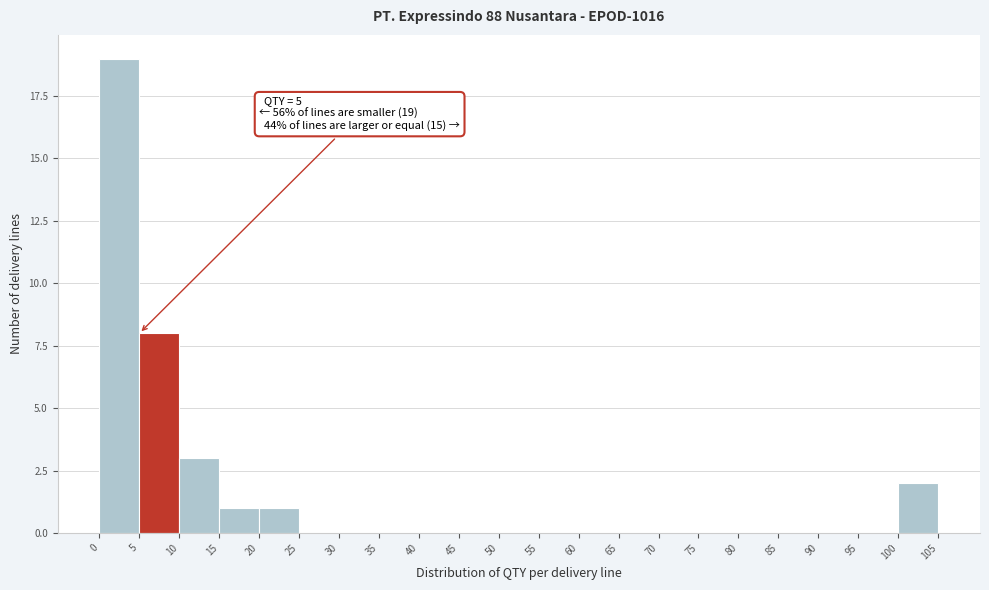

Over which range of the x-axis is the bar tallest?

0 to 5